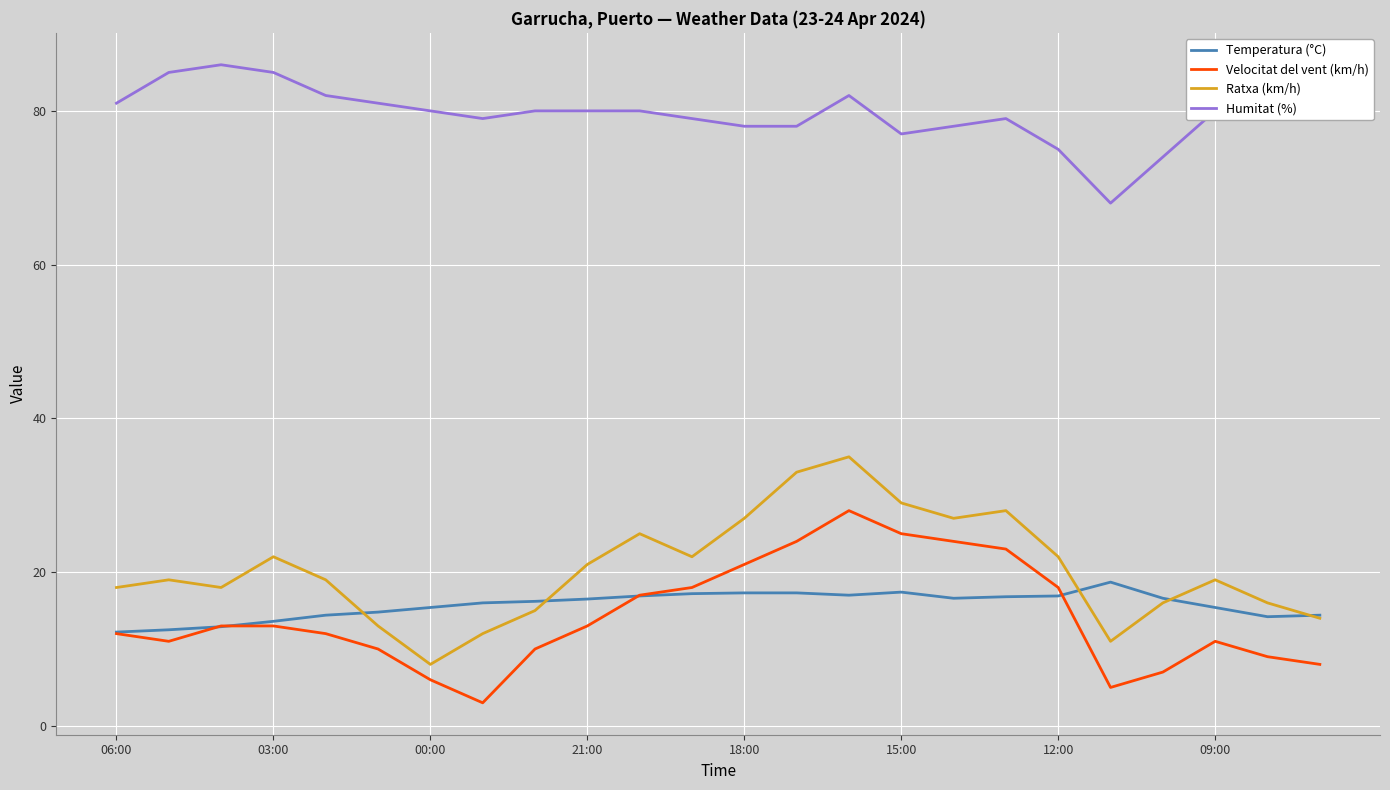

Which series has the largest total across all categories?

Humitat (%)